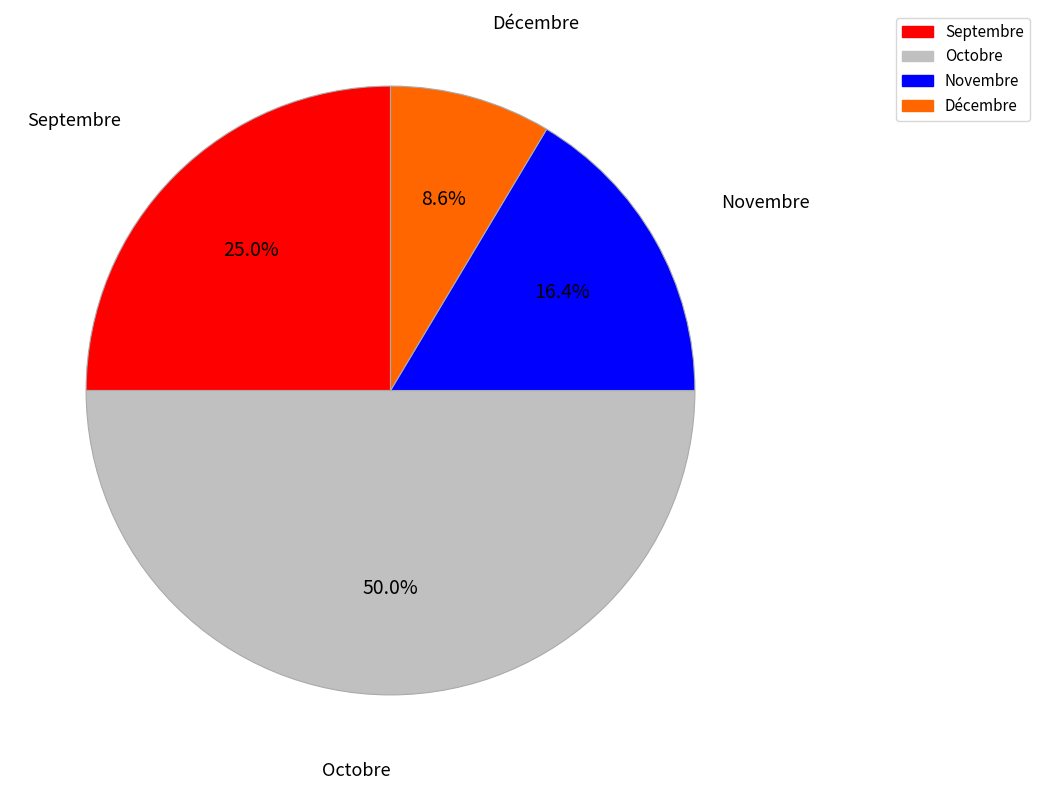

Combined, do Novembre and Décembre account for over 50%?

No